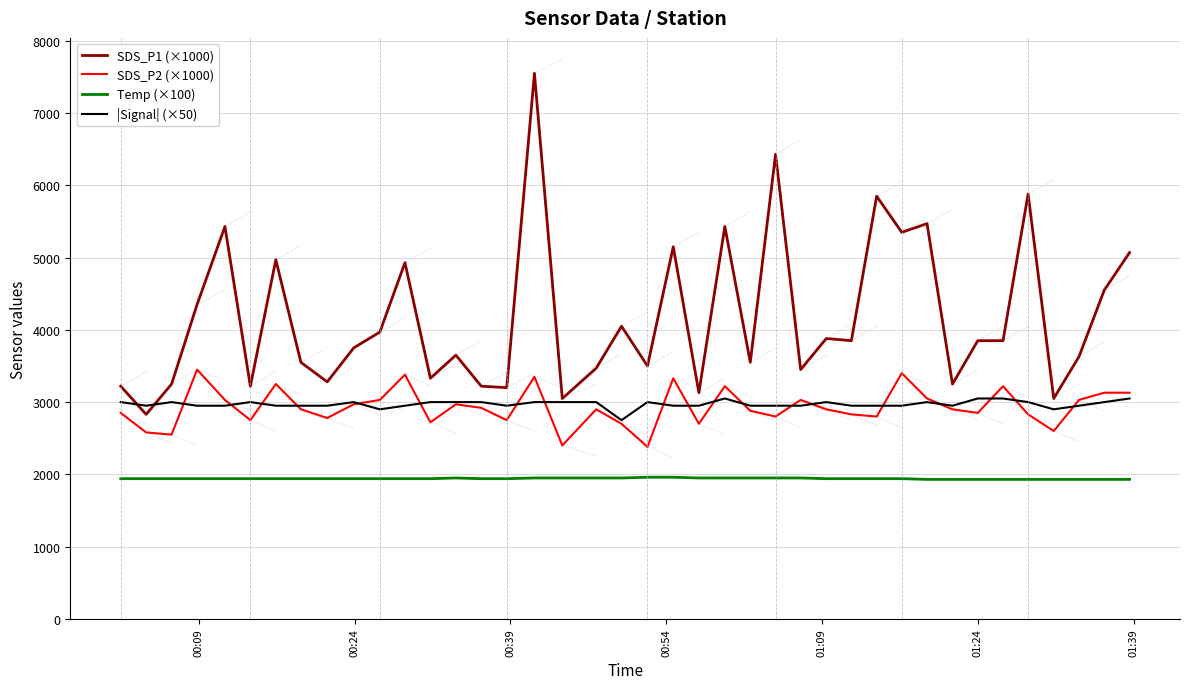

List the series in order of their peak value, highest first.

SDS_P1 (×1000), SDS_P2 (×1000), |Signal| (×50), Temp (×100)